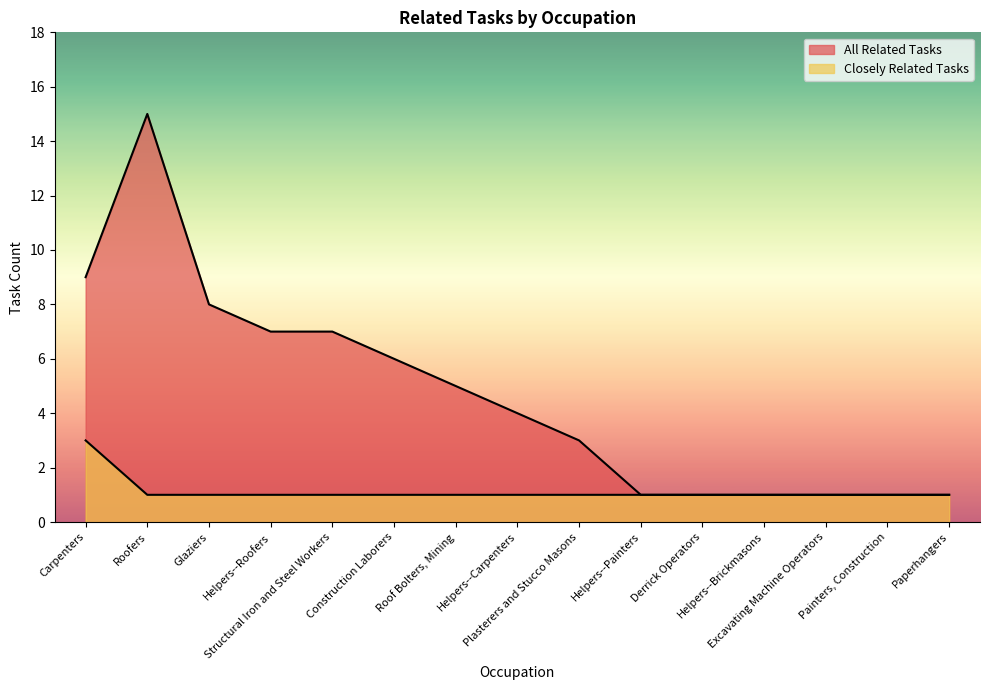

What is the label of the 1st point from the right?

Paperhangers